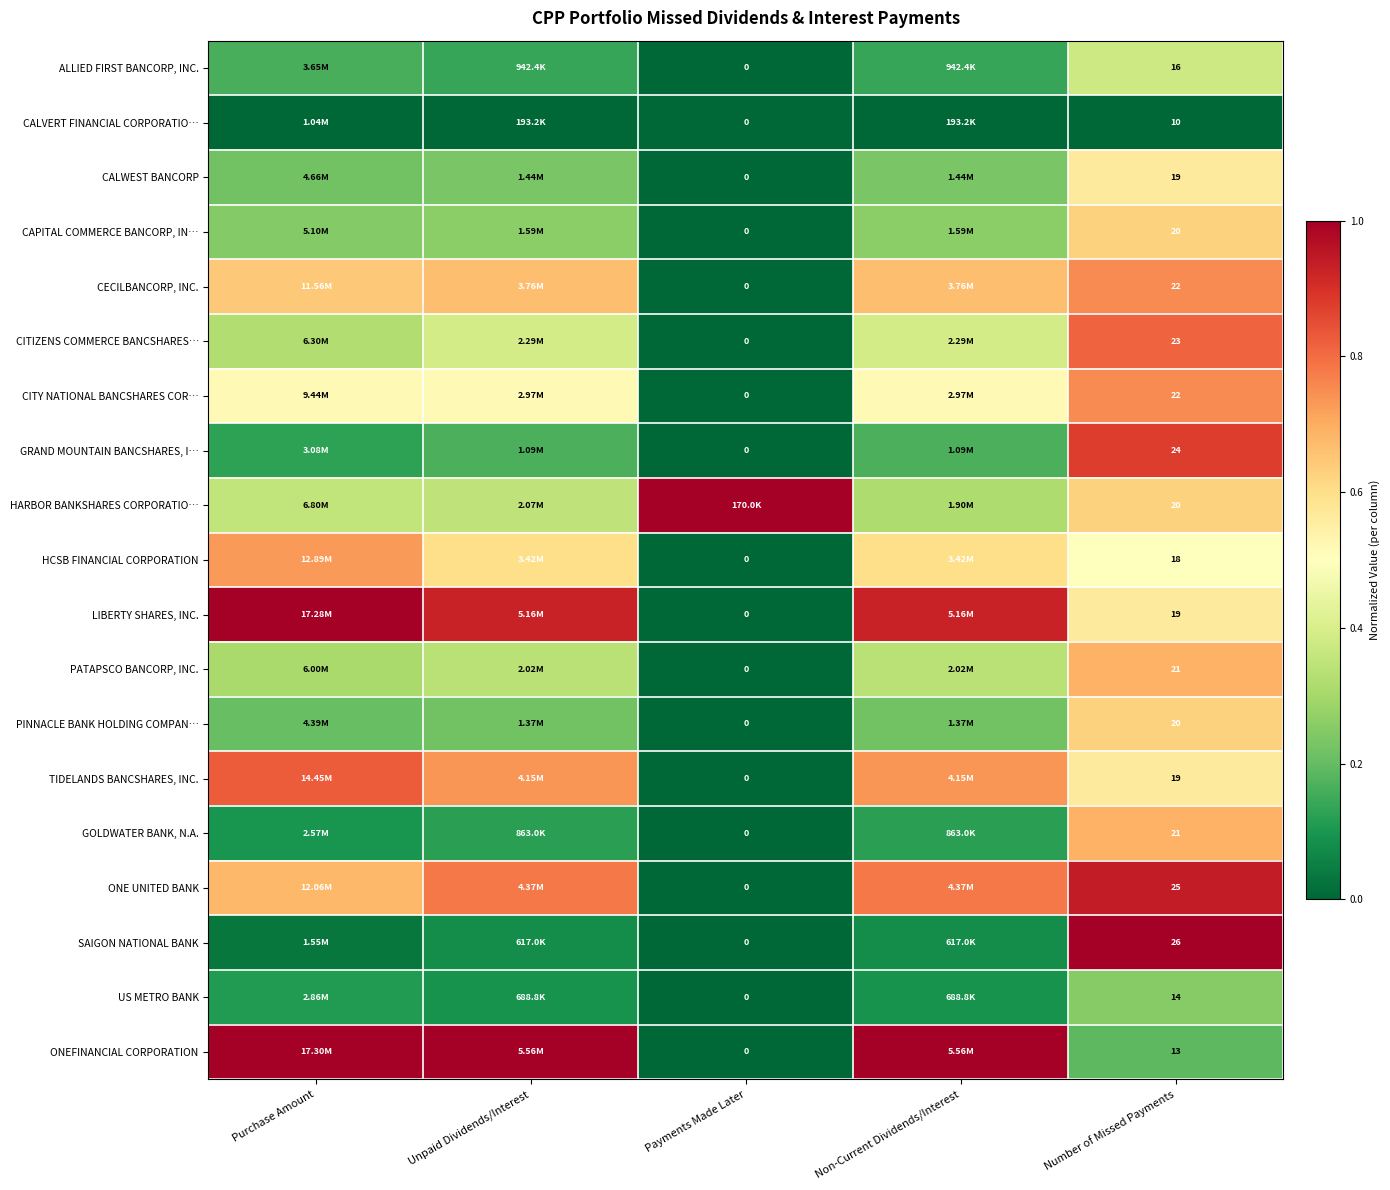

At how many categories does at least one series exceed 0?

5